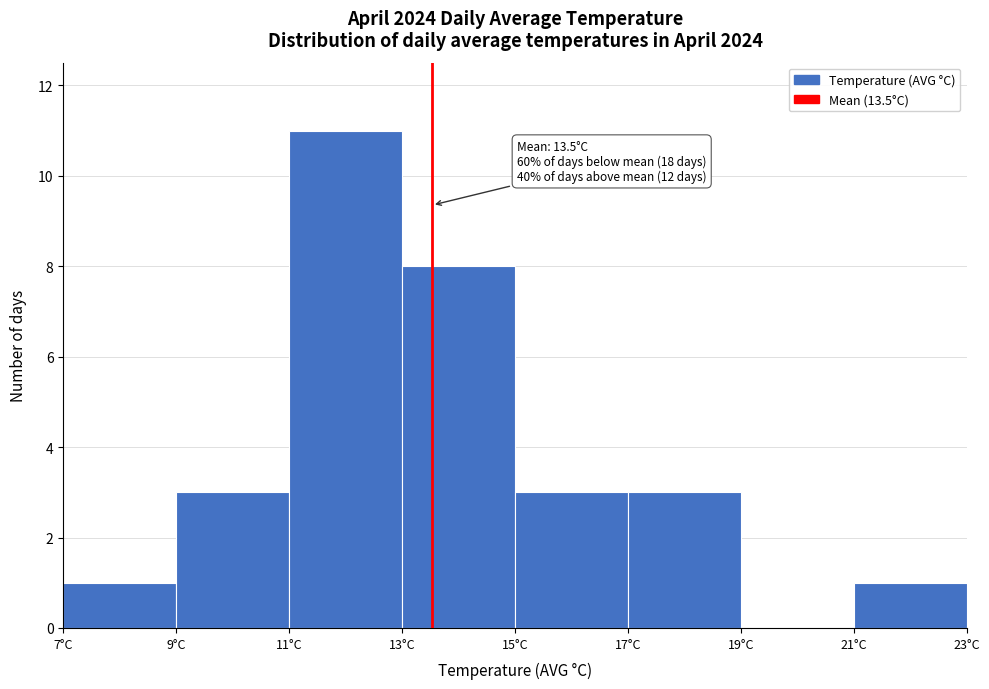

Over which range of the x-axis is the bar tallest?

11 to 13